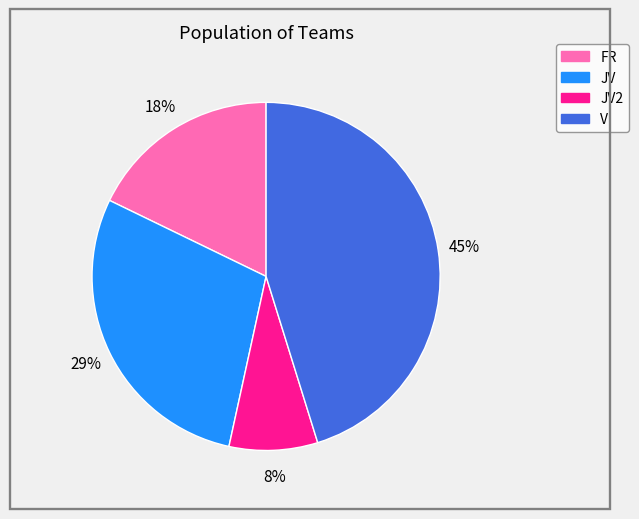

Is there a majority slice in this chart?

No